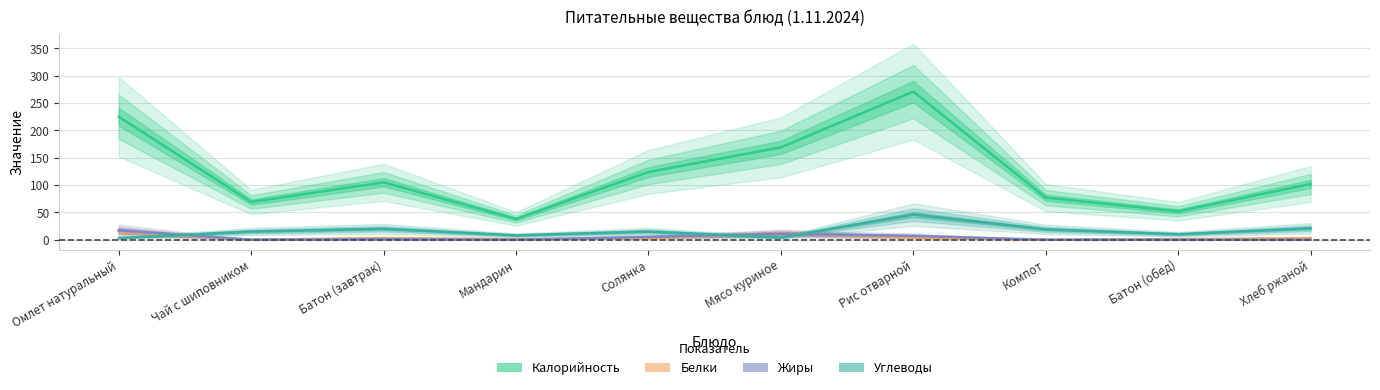

Between Чай с шиповником and Компот, which is larger?

Компот